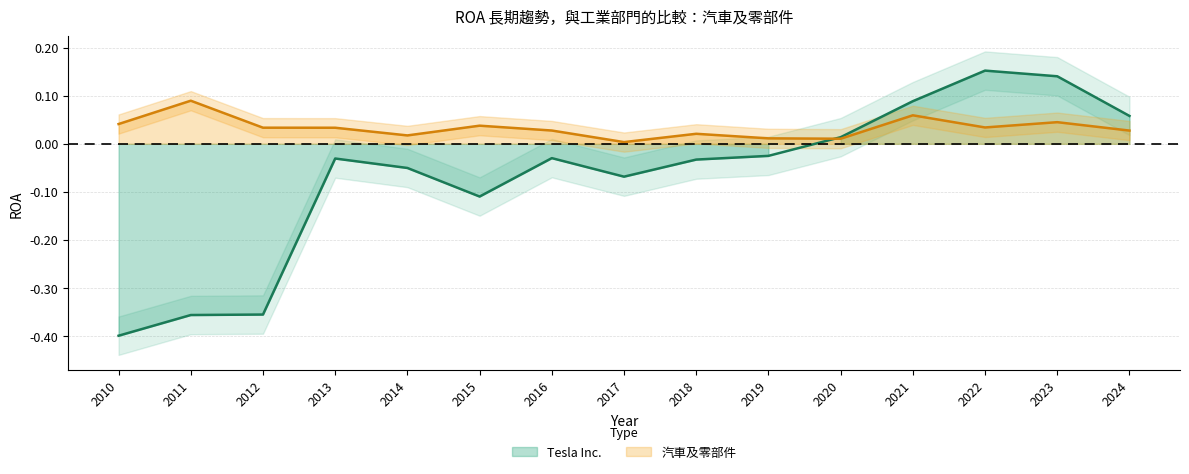

The value of Tesla Inc. at 2016 is -0.0. True or false?

False